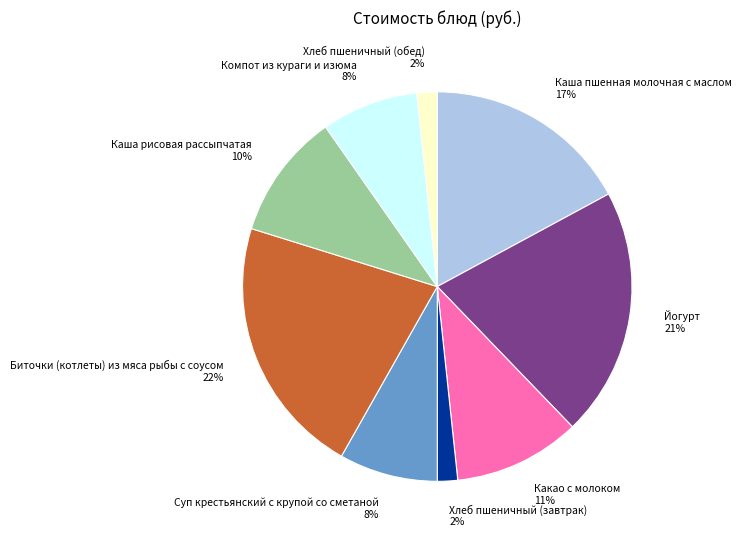

Is the sum of Каша рисовая рассыпчатая and Йогурт greater than half?

No